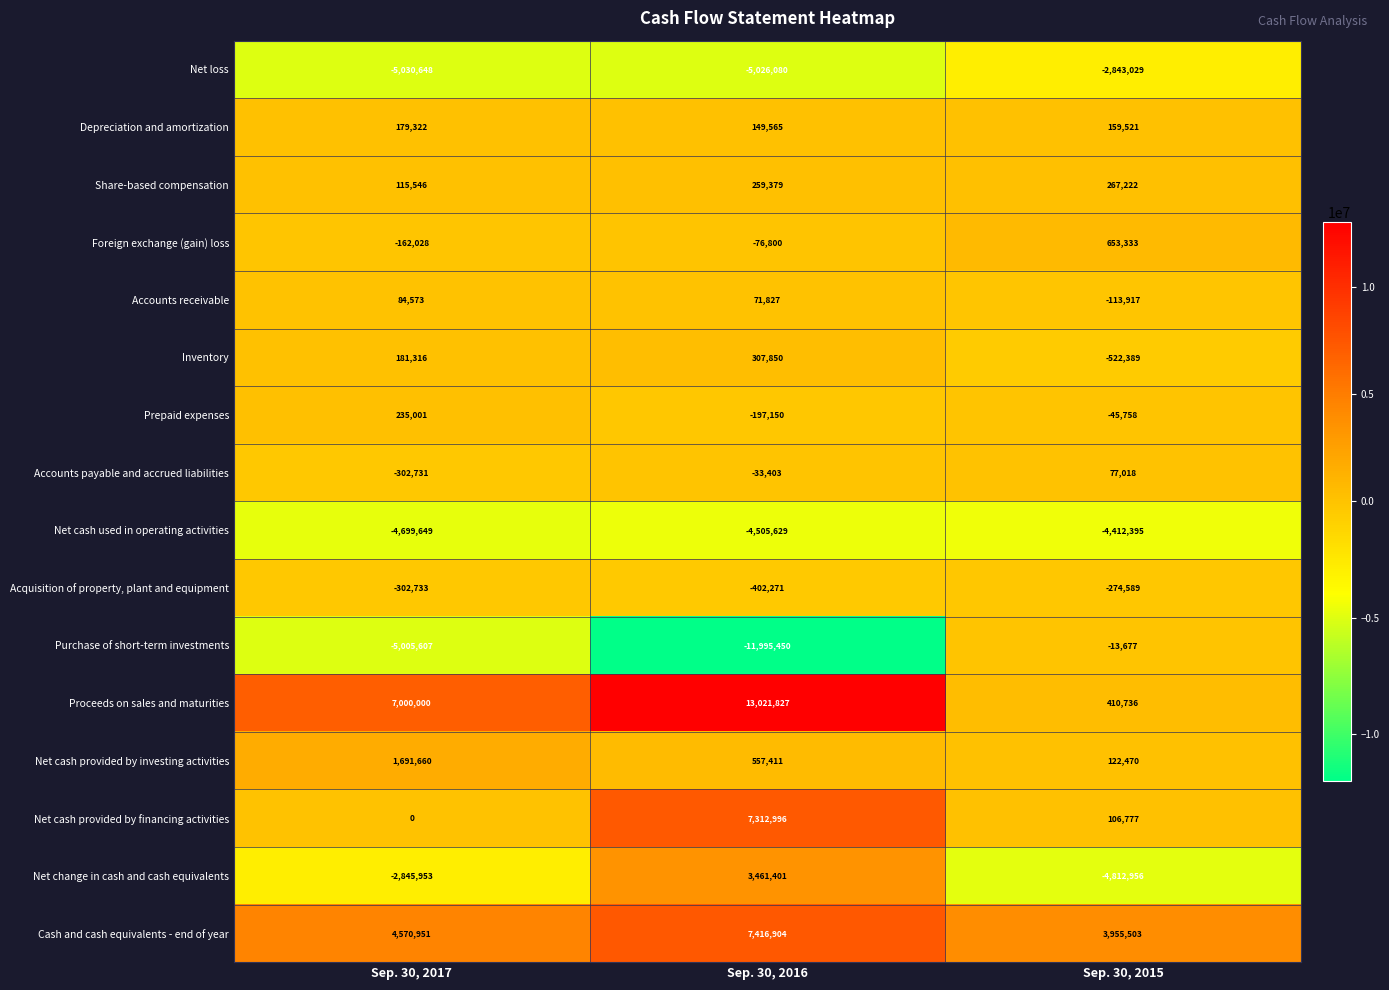

List the series in order of their peak value, lowest first.

Net cash used in operating activities, Net loss, Acquisition of property, plant and equipment, Purchase of short-term investments, Accounts payable and accrued liabilities, Accounts receivable, Depreciation and amortization, Prepaid expenses, Share-based compensation, Inventory, Foreign exchange (gain) loss, Net cash provided by investing activities, Net change in cash and cash equivalents, Net cash provided by financing activities, Cash and cash equivalents - end of year, Proceeds on sales and maturities